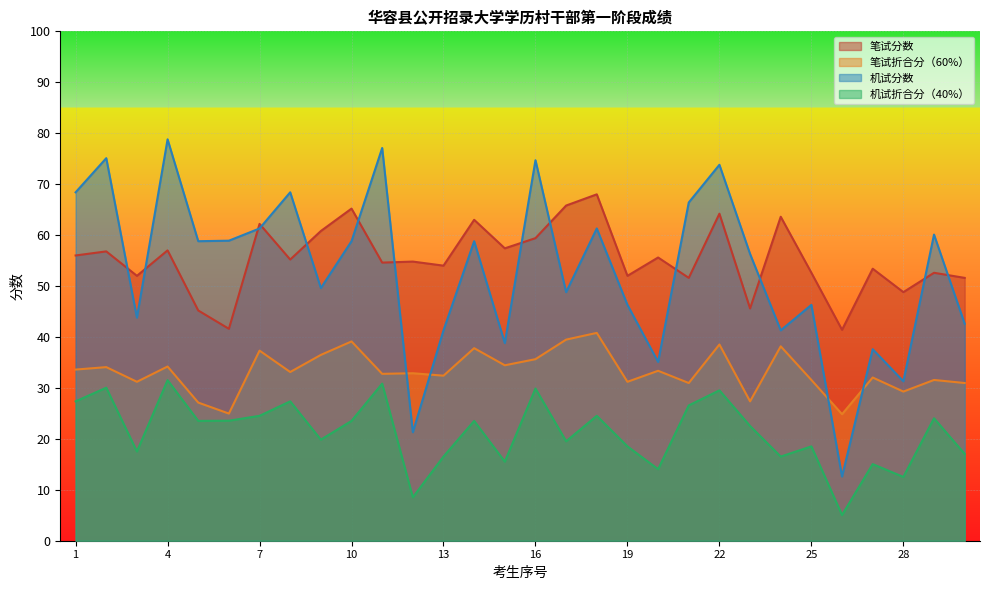

At which category does 笔试折合分（60%） reach its first local valley?

3